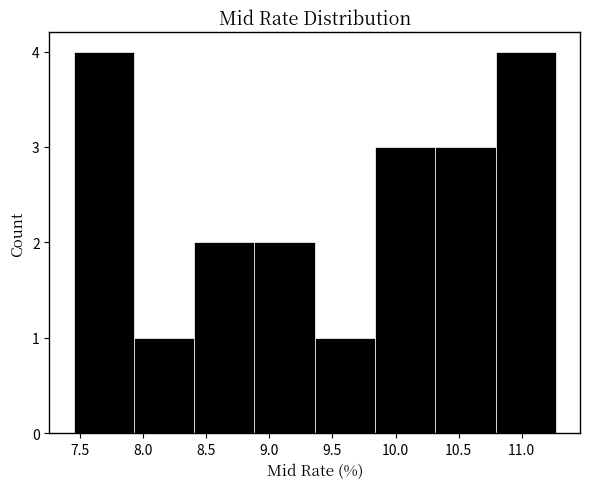

What is the height of the bar covering 7.95 to 8.40 on the x-axis? Neither the bar edges nor the heights are printed on the chart, so give them approximately, as read against the axes.

1